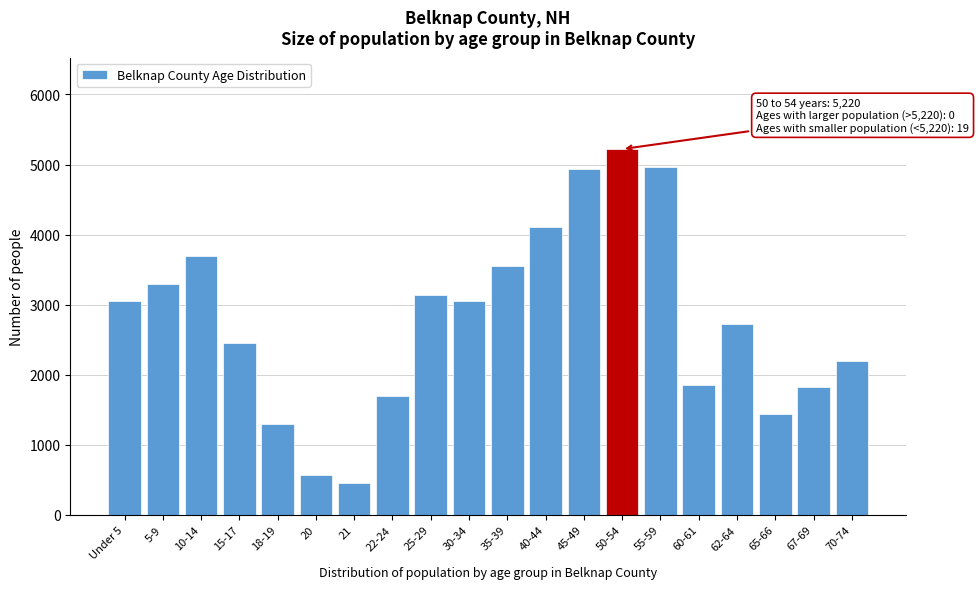

What is the change in value from 15-17 to 22-24?

-757